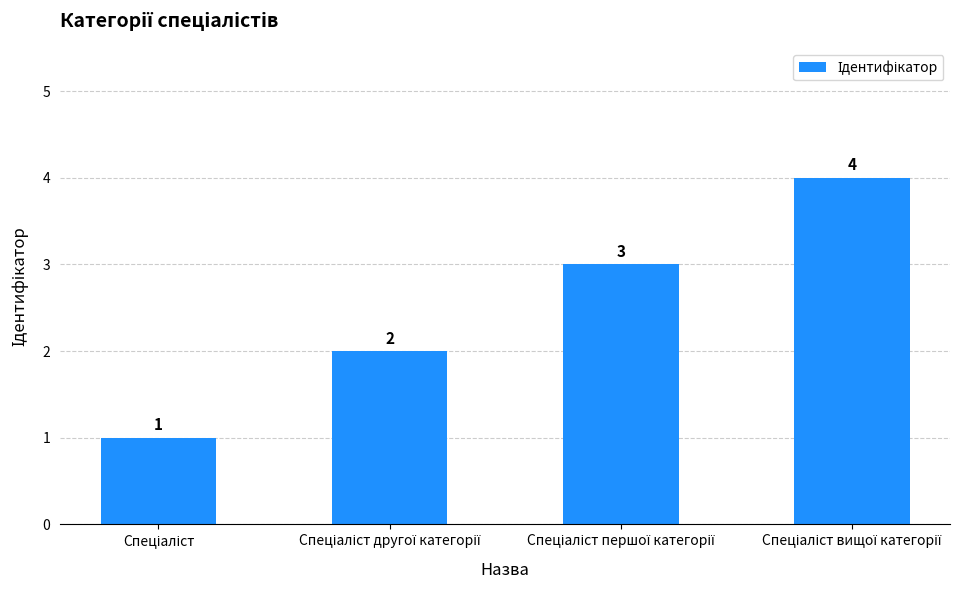

What is the value of the 4th bar from the left?

4